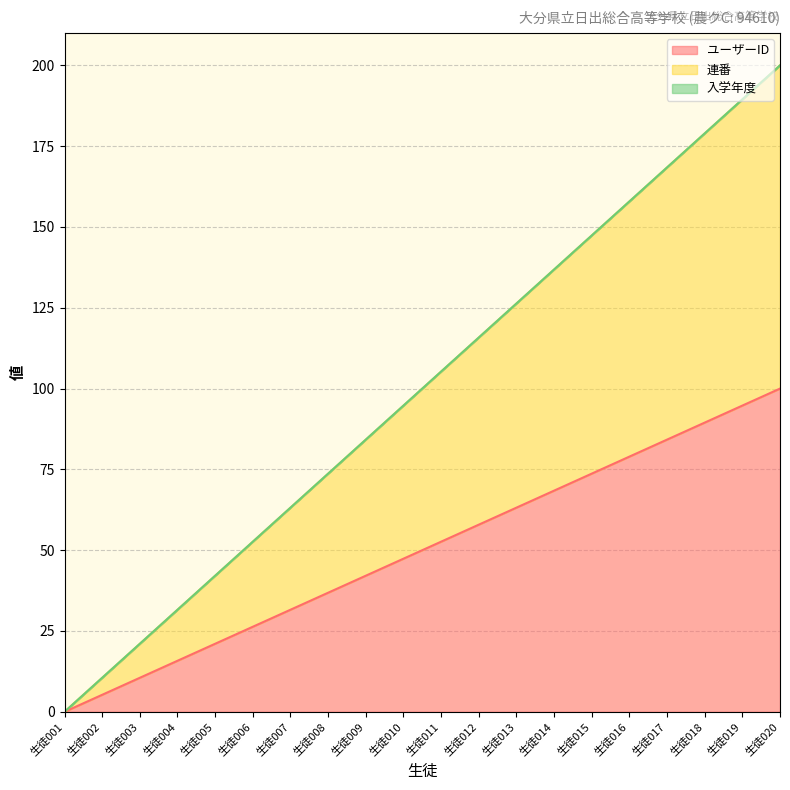

True or false: ユーザーID and 連番 cross at least once.

False